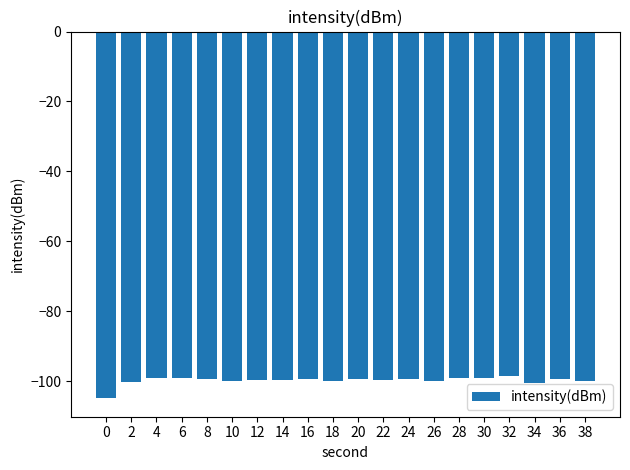

What is the minimum value shown in the chart?

-104.9